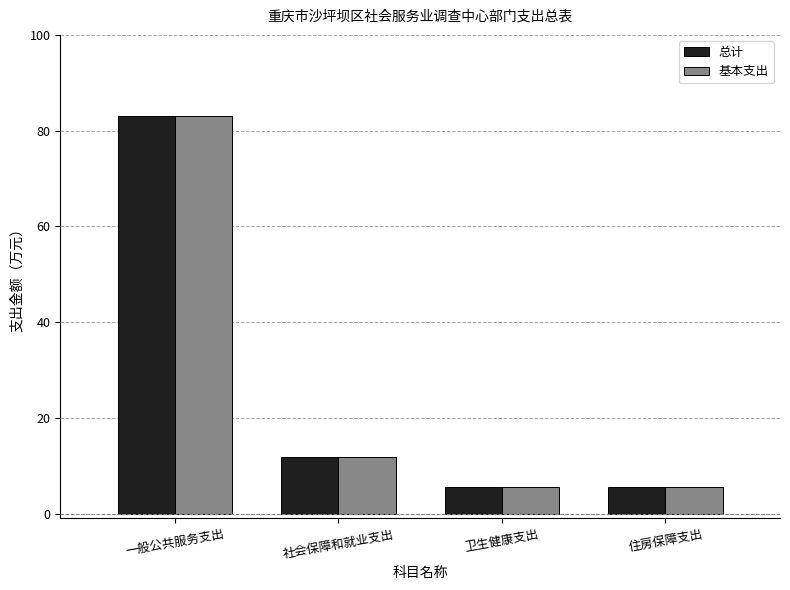

What is the average value of the 基本支出 series?

26.4